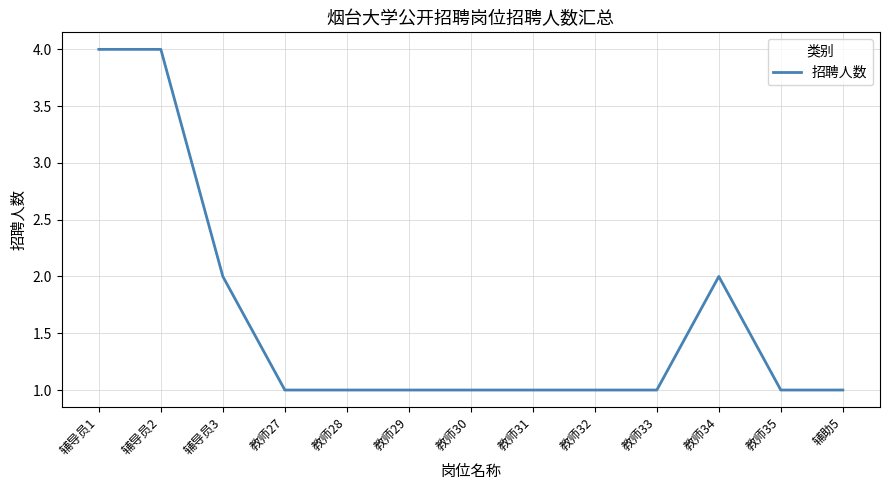

What is the greatest value displayed?

4